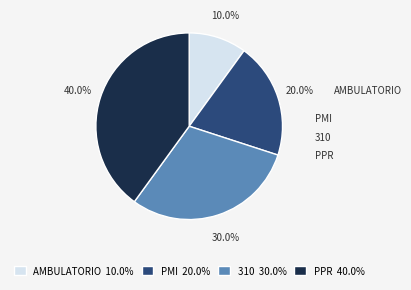

What is the ratio of the value at PPR to the value at 310?

1.3